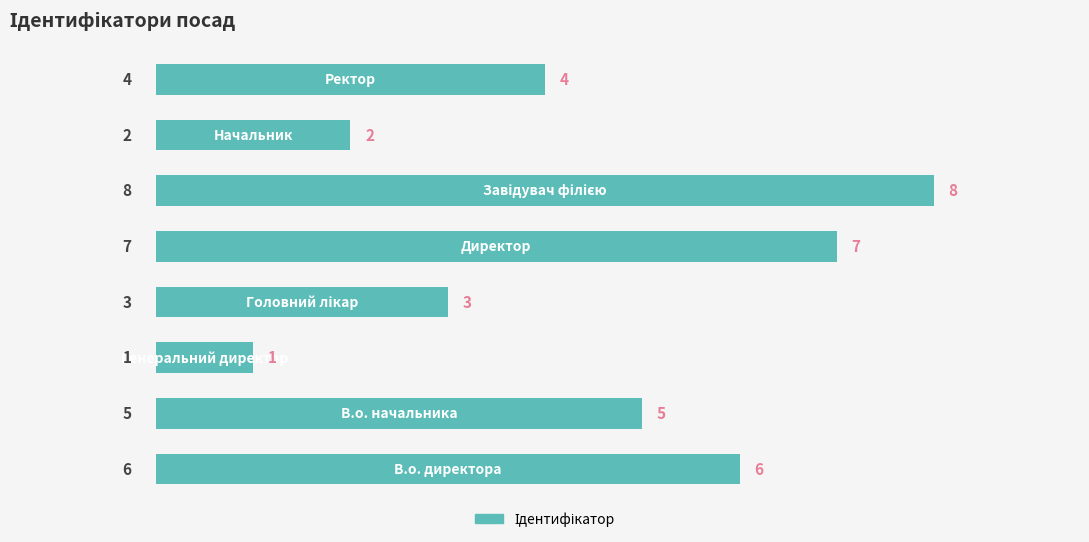

What is the greatest value displayed?

8